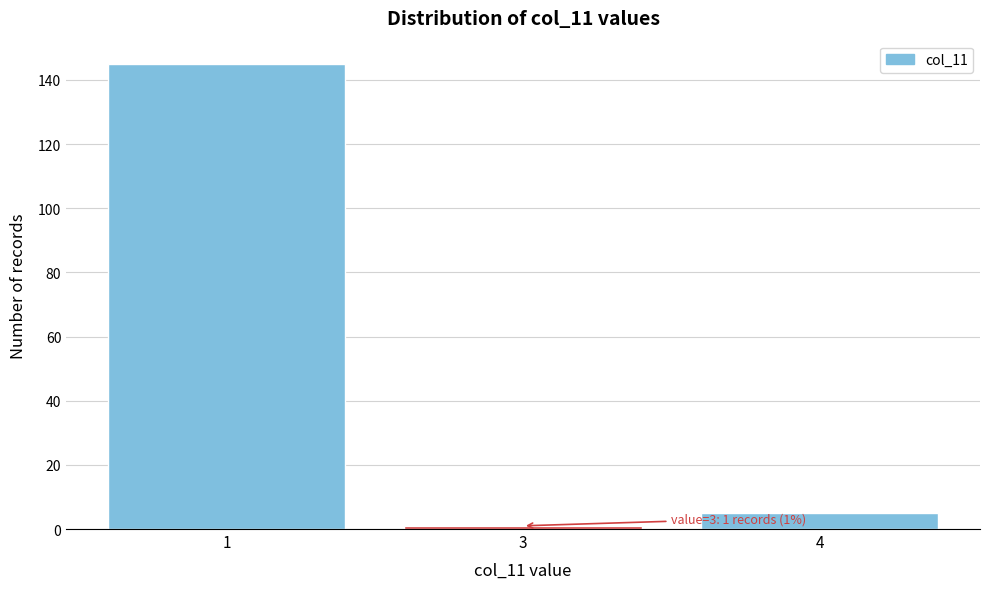

Reading left to right, transcribe all the data shown in this chart.

1=145	3=1	4=5